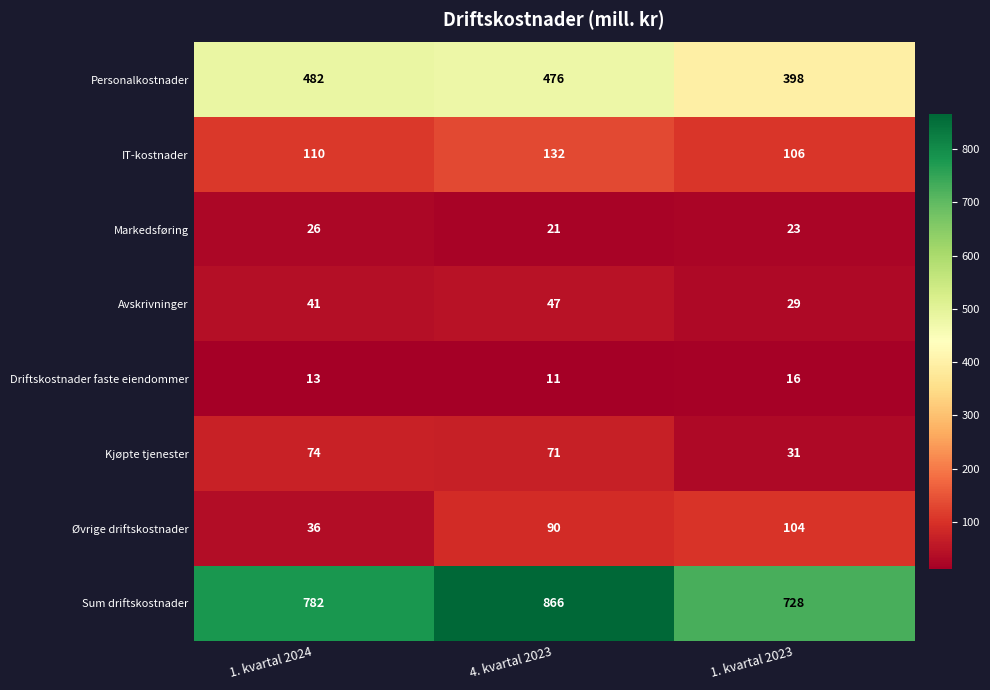

What is the spread (max minus min) of values at 1. kvartal 2023?

712